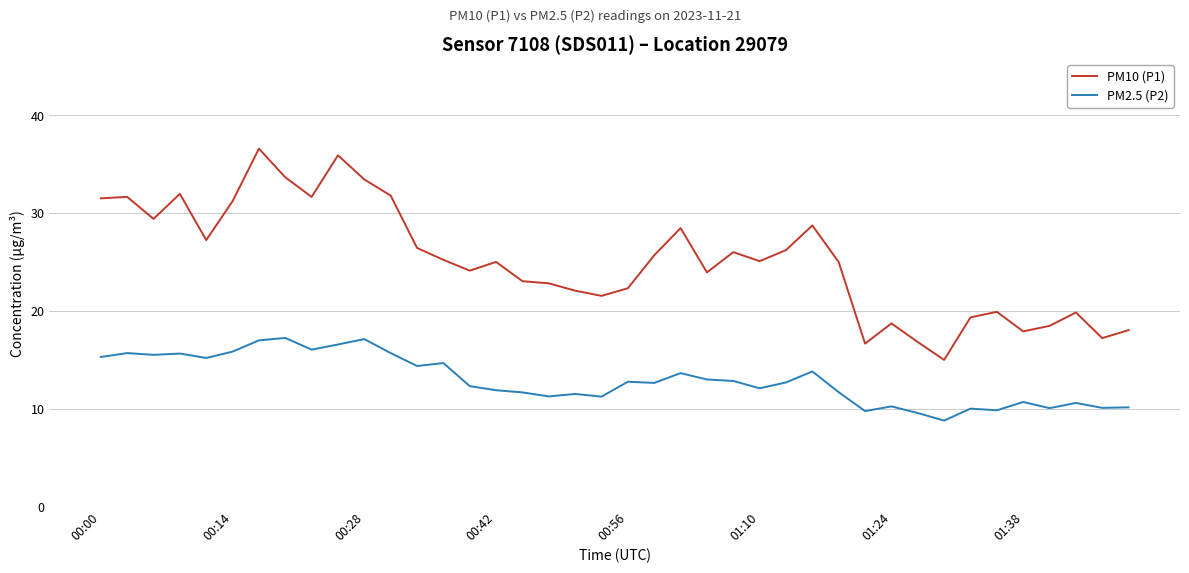

True or false: PM10 (P1) and PM2.5 (P2) intersect in this chart.

False